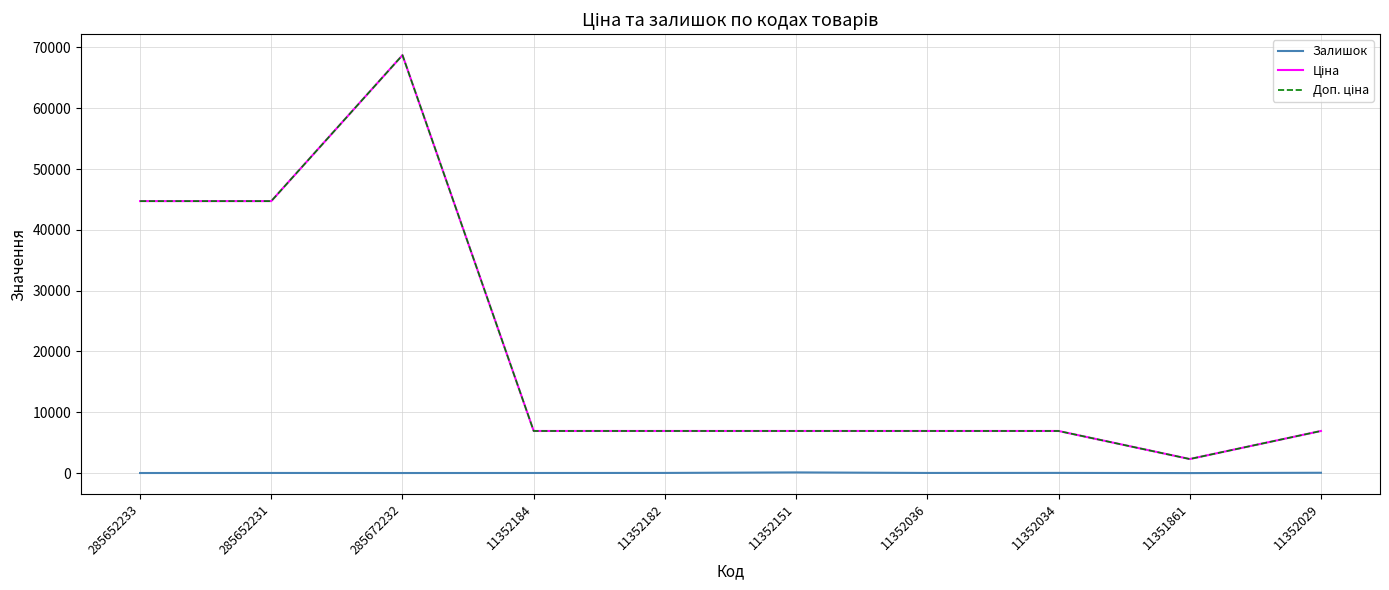

What is the greatest value displayed?

68732.9